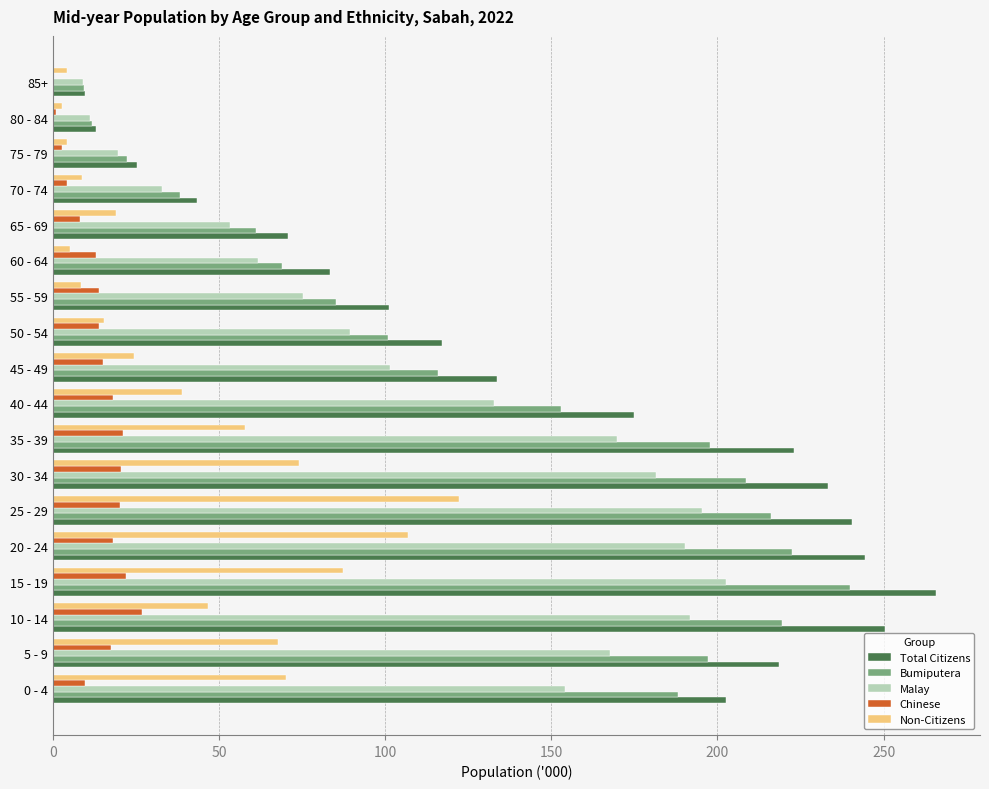

What is the highest value of the Bumiputera series?

239.9